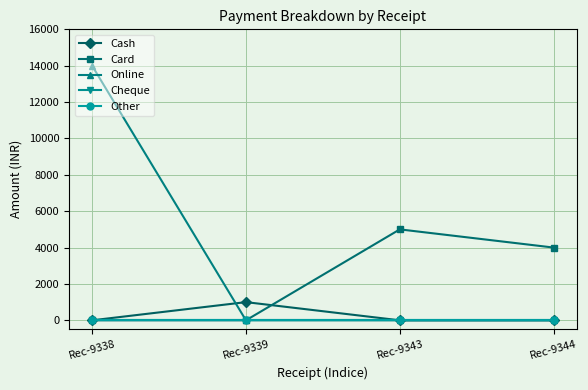

Does the chart have visible grid lines?

Yes